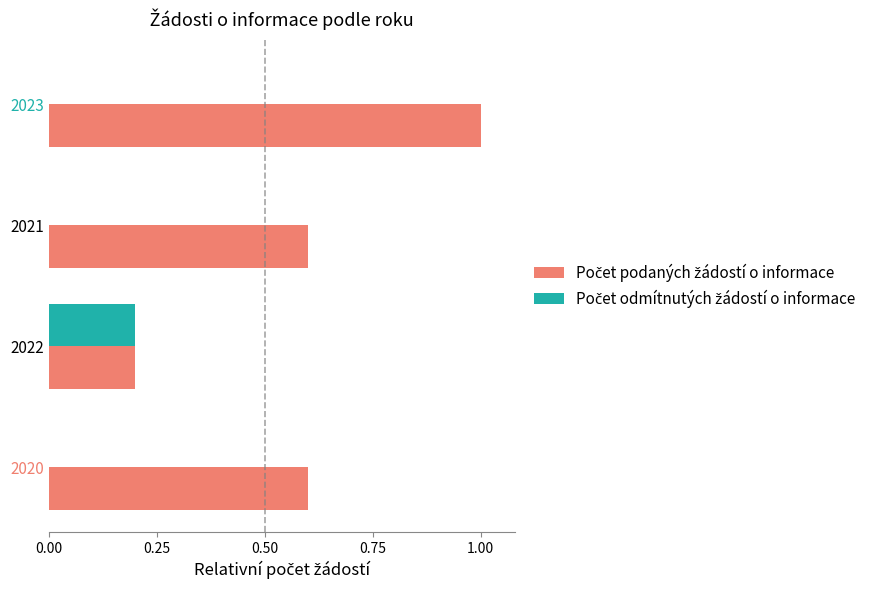

What is the total value across all series at 2023?

1.0